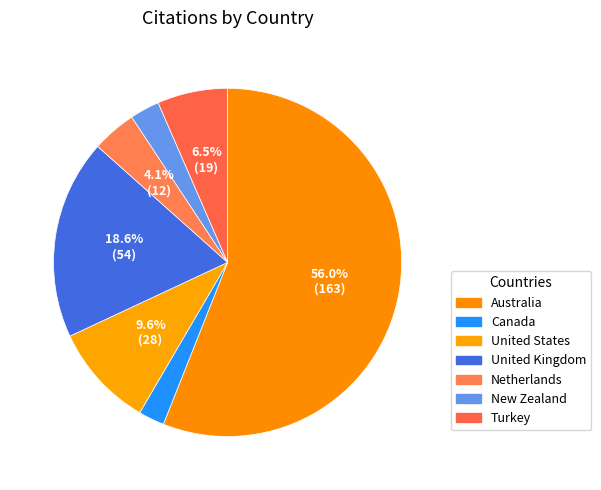

Count the number of slices in the pie.

7